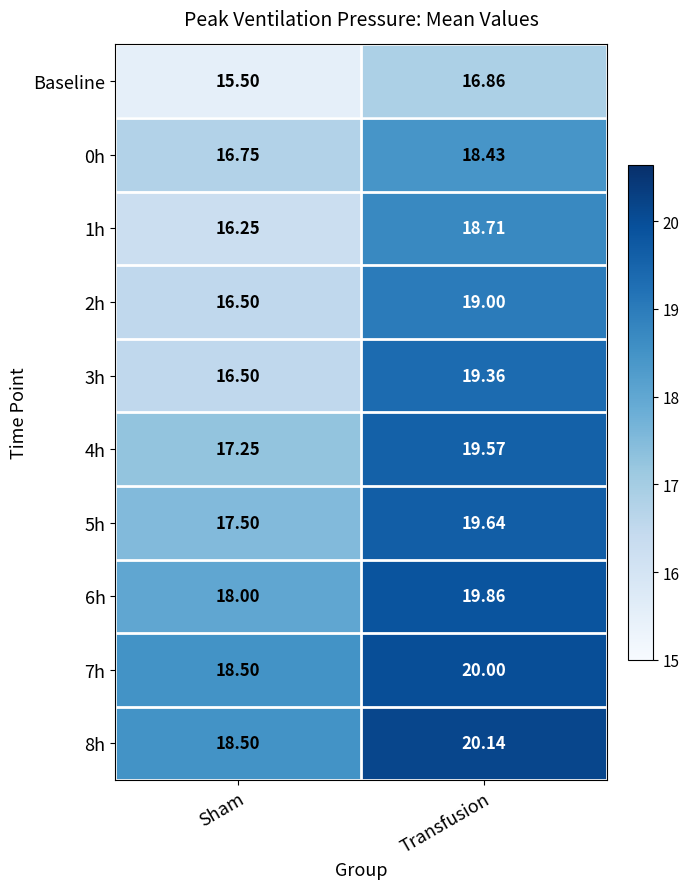

Is the value of 2h at Sham greater than the value of 6h at Sham?

No